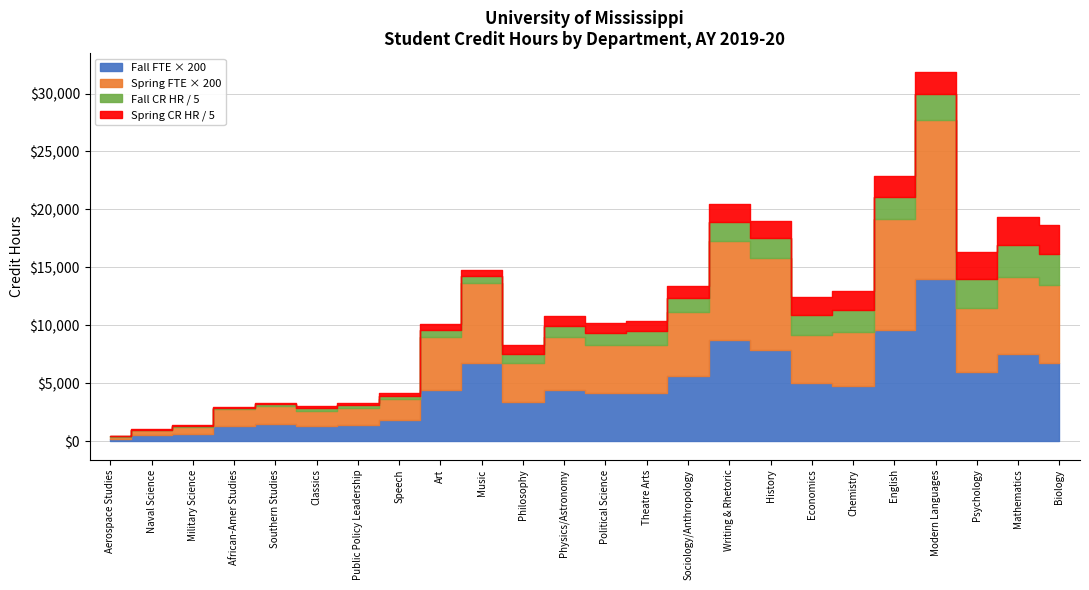

What is the lowest value of the Spring FTE series?

1.0